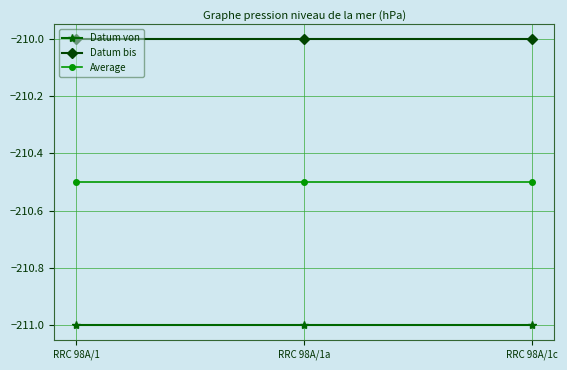

The Datum bis series shows -210.0 at RRC 98A/1c. True or false?

True